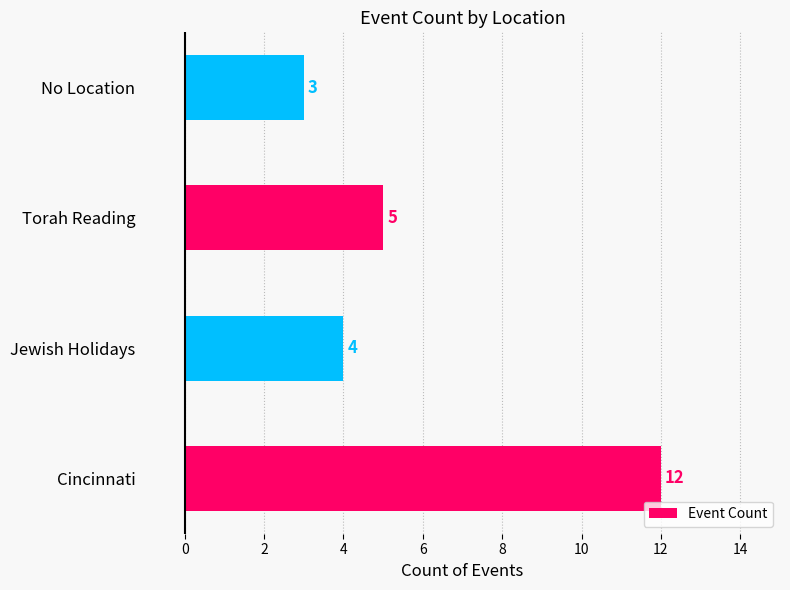

How many data points are less than 5?

2